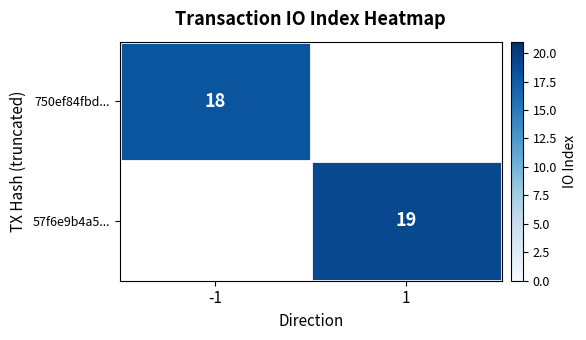

True or false: 750ef84fbd... has a value of 18 at -1.

True